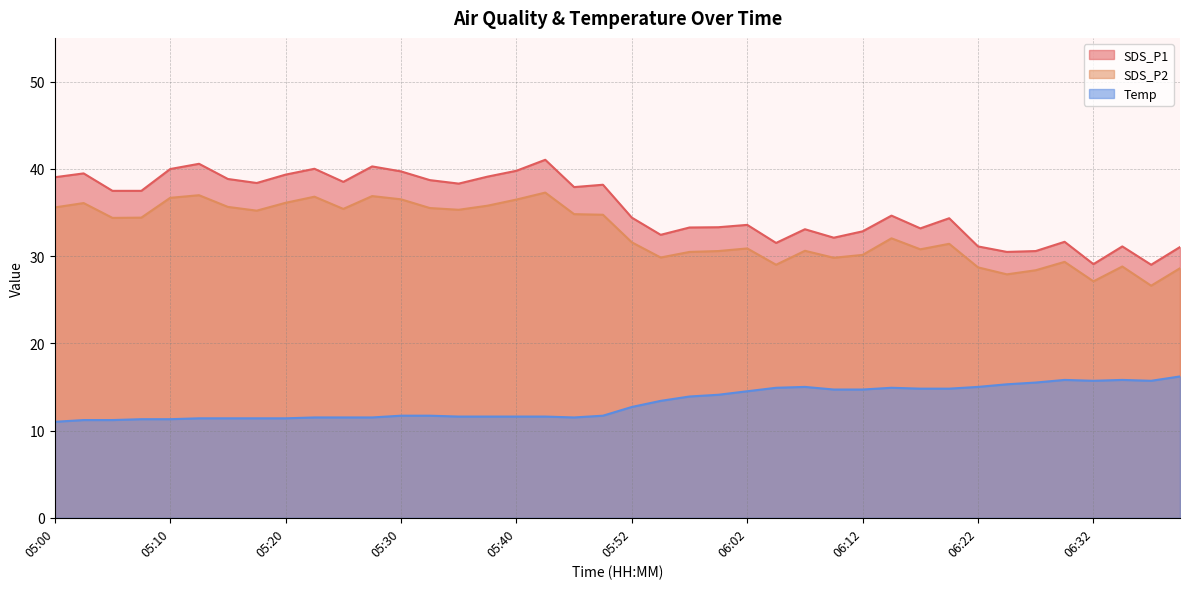

At which category does the chart reach its peak across all series?

05:42